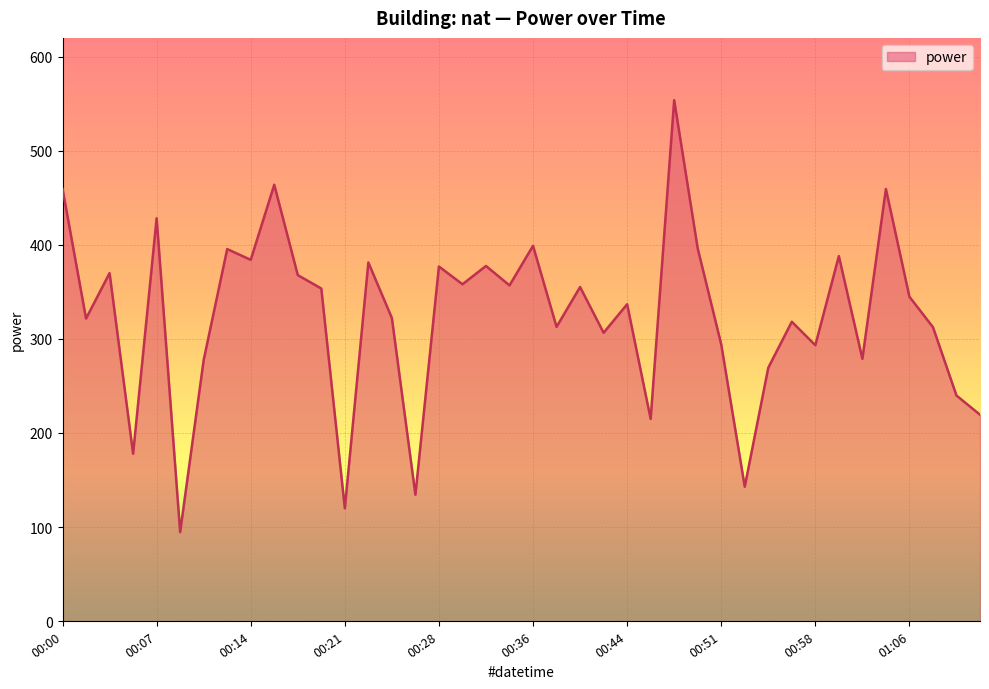

How many lines are shown in the chart?

1